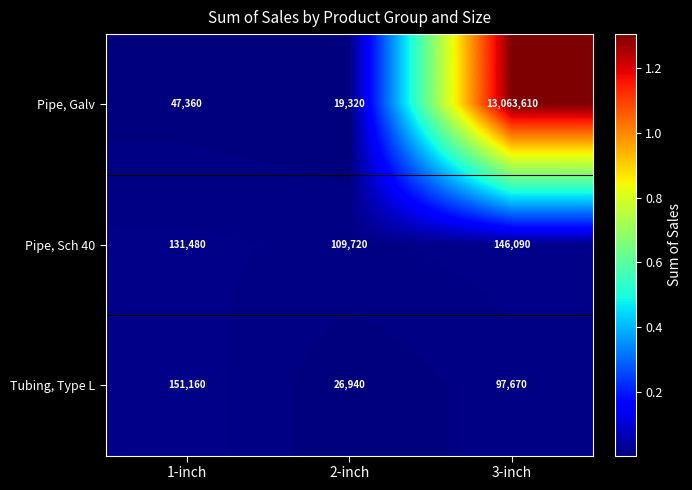

What is the sum of all Pipe, Galv values?

13130290